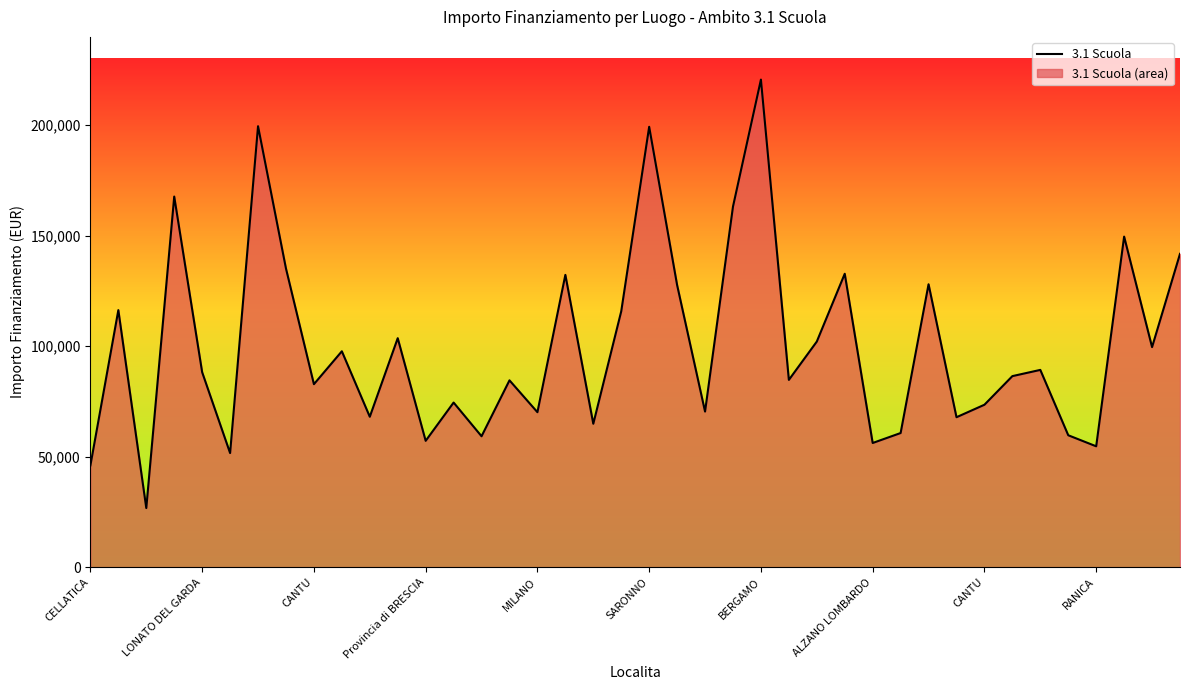

Which has a higher value, CELLATICA or ALZANO LOMBARDO?

ALZANO LOMBARDO